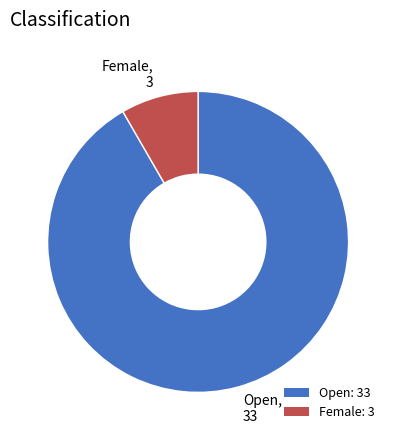

Between Female: 3 and Open: 33, which is larger?

Open: 33